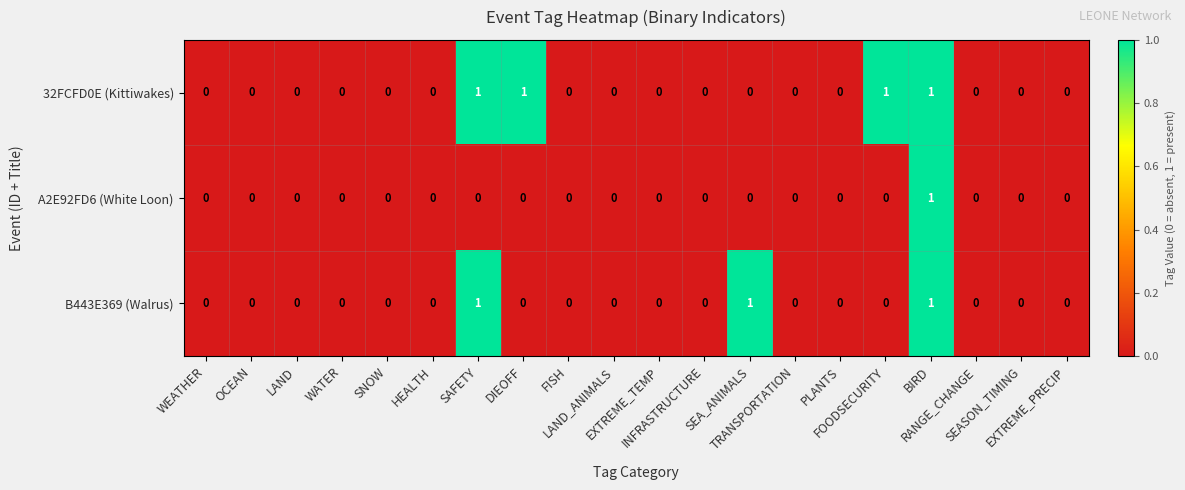

How many positive values does the 32FCFD0E (Kittiwakes) series have?

4